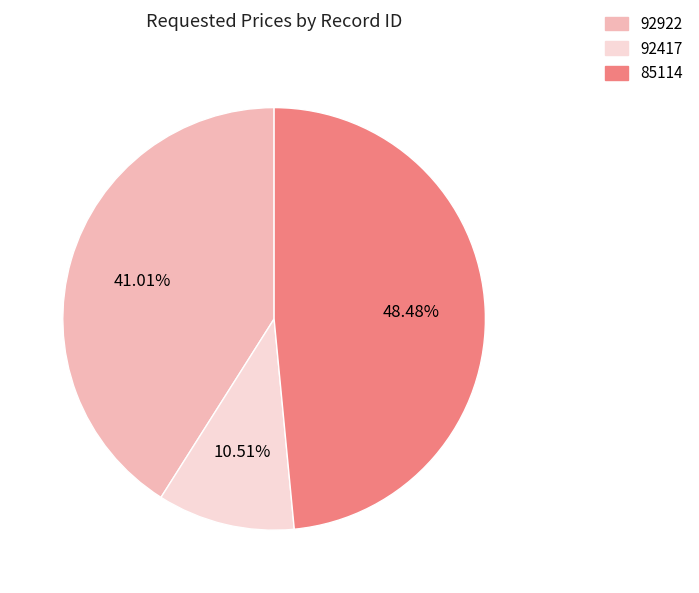

How many segments does this pie chart have?

3